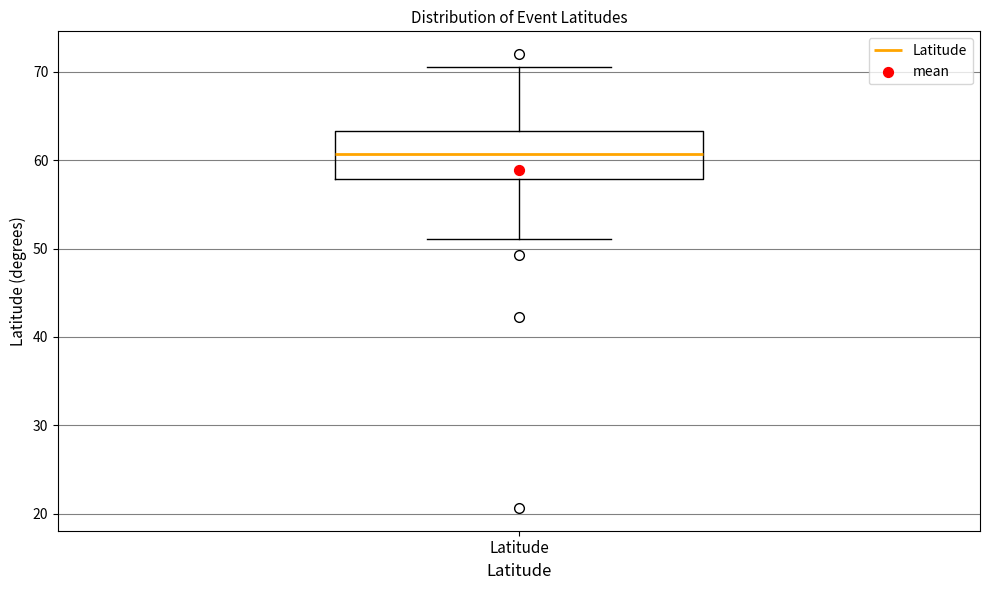

Where is the upper edge of the box for Latitude on the y-axis? The values are not printed on the chart, so give them approximately, as read against the axis.

63